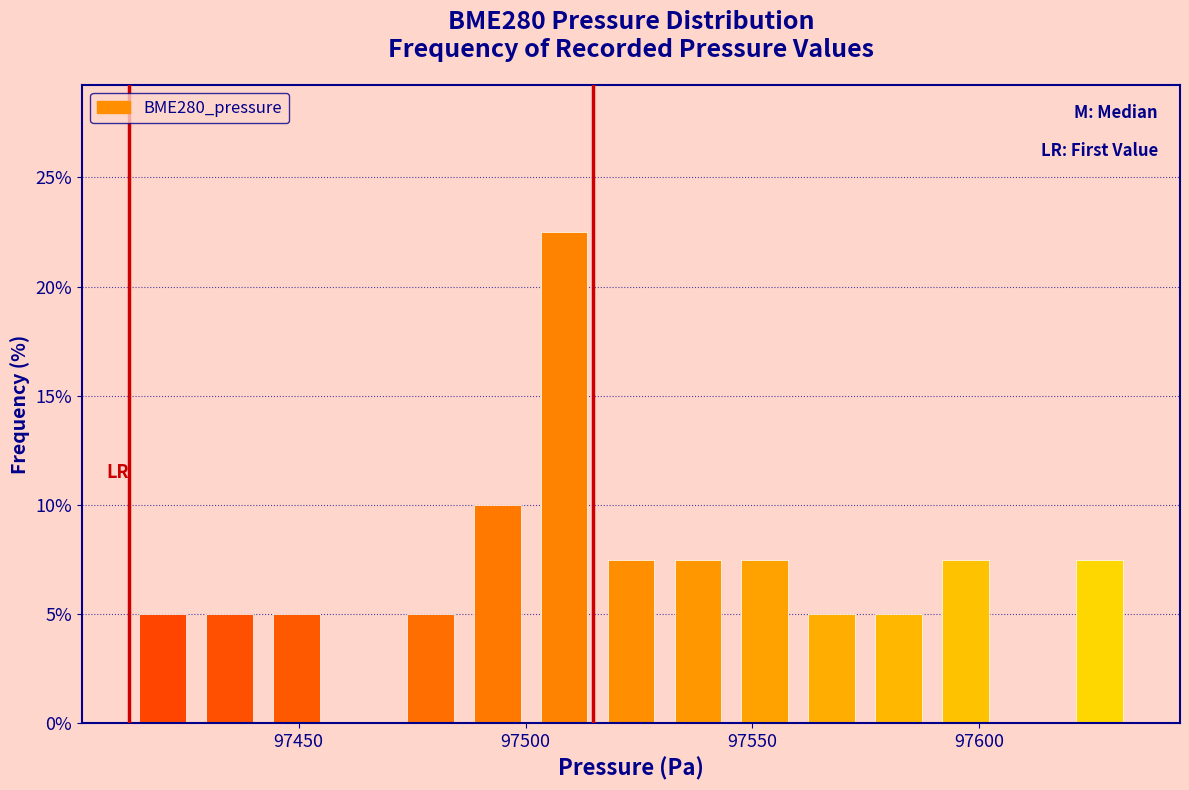

Around what value on the x-axis is the tallest bar? Give the approximate position of its centre, as read against the axis.

97510